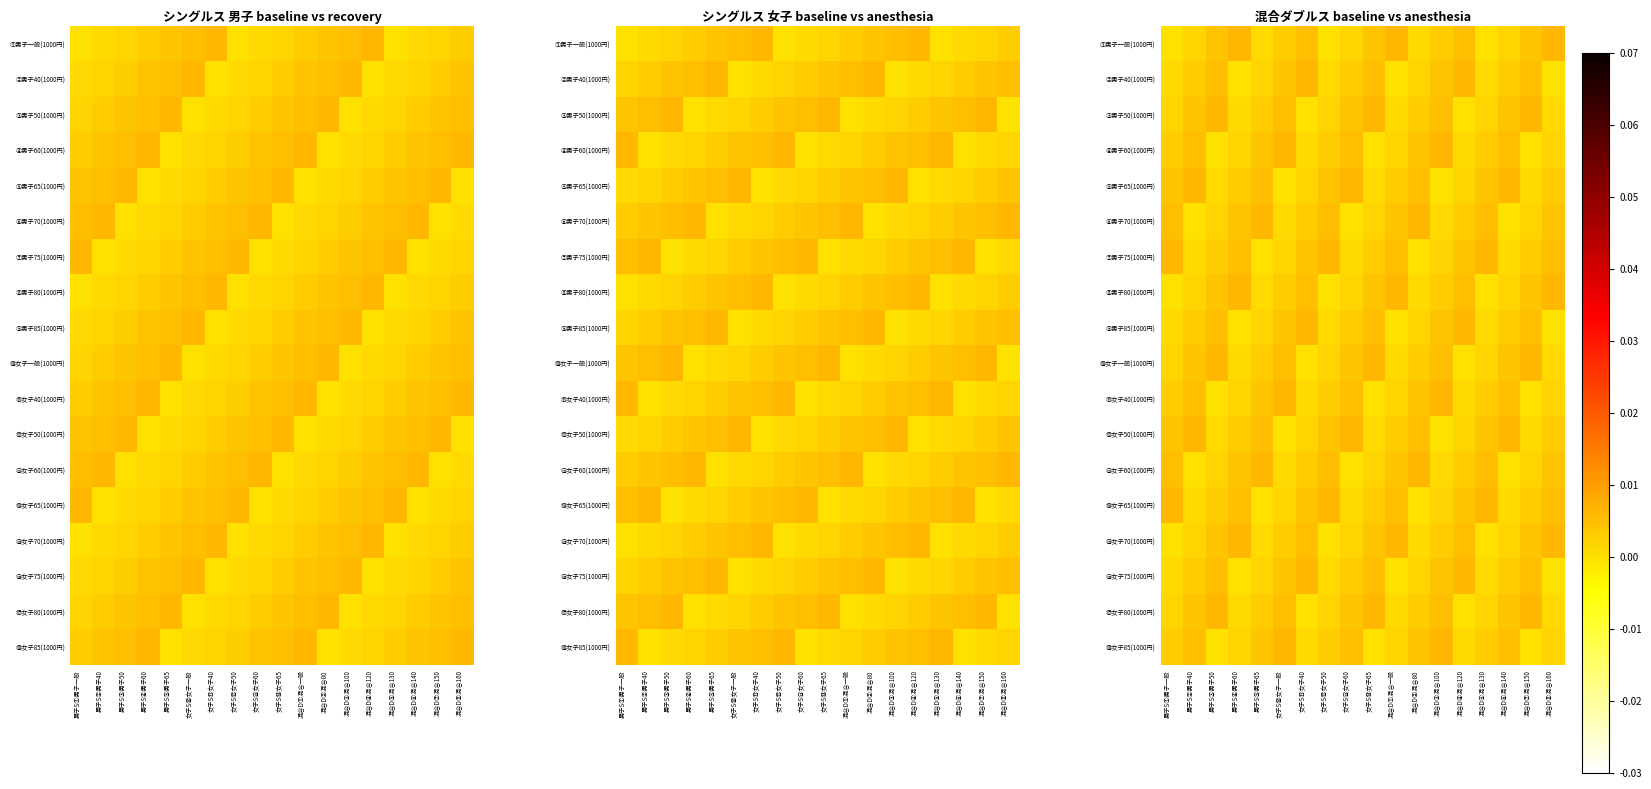

Is the value of ②男子40(1000円) at 女子S⑫女子50 greater than the value of ⑤男子65(1000円) at 女子S⑩女子一般?

Yes